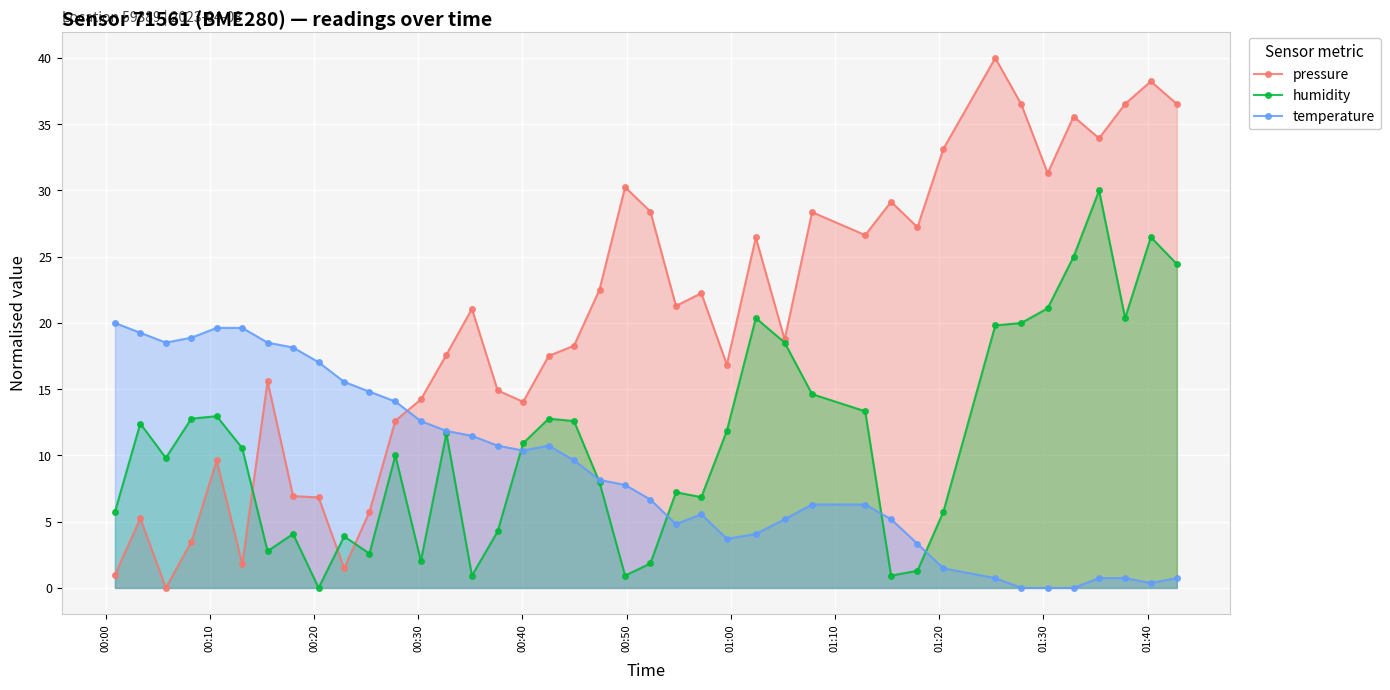

Which series has the largest total across all categories?

pressure